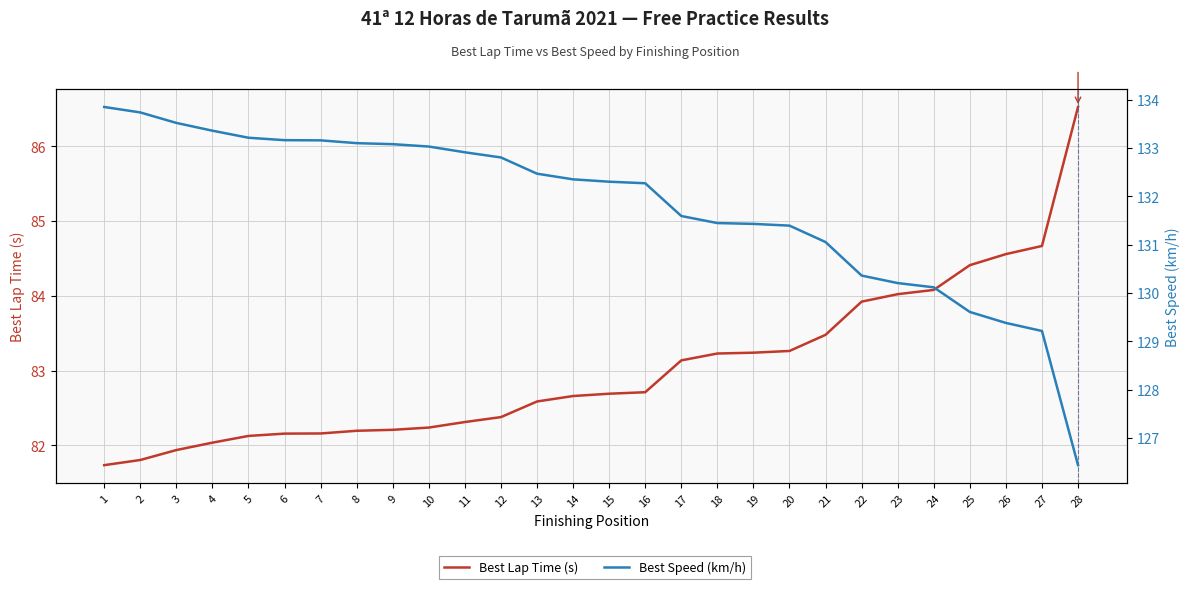

What is the value of the Best Lap Time (s) point at the 1st from the left?

81.7